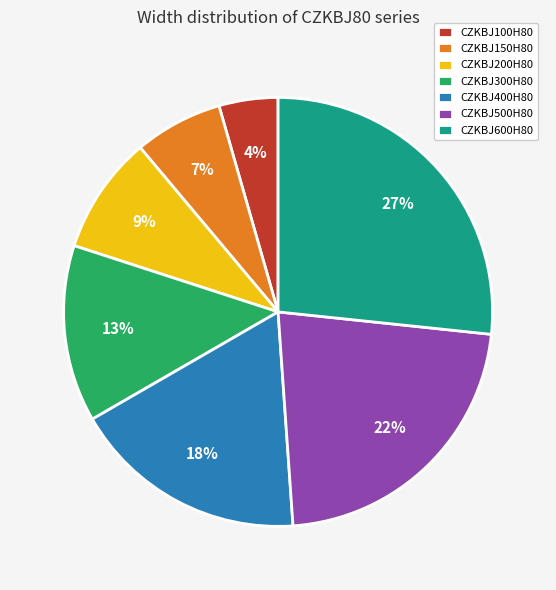

How many segments does this pie chart have?

7